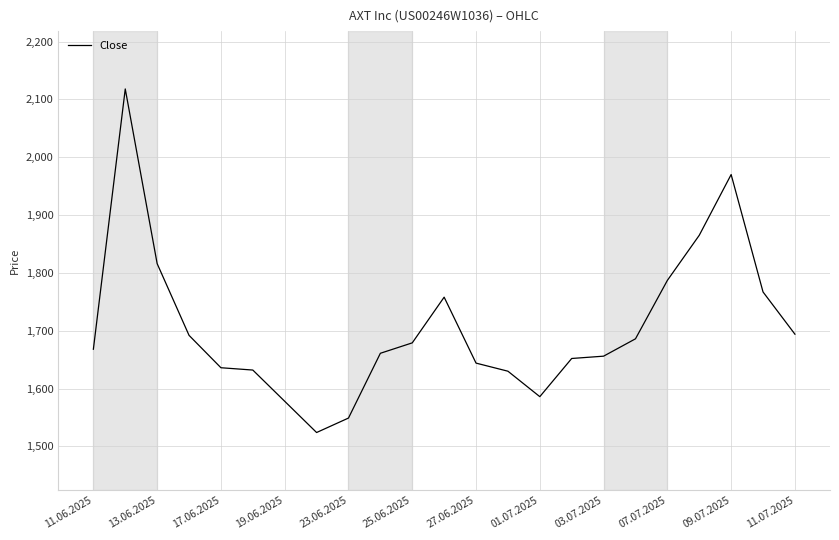

What is the maximum value shown in the chart?

2118